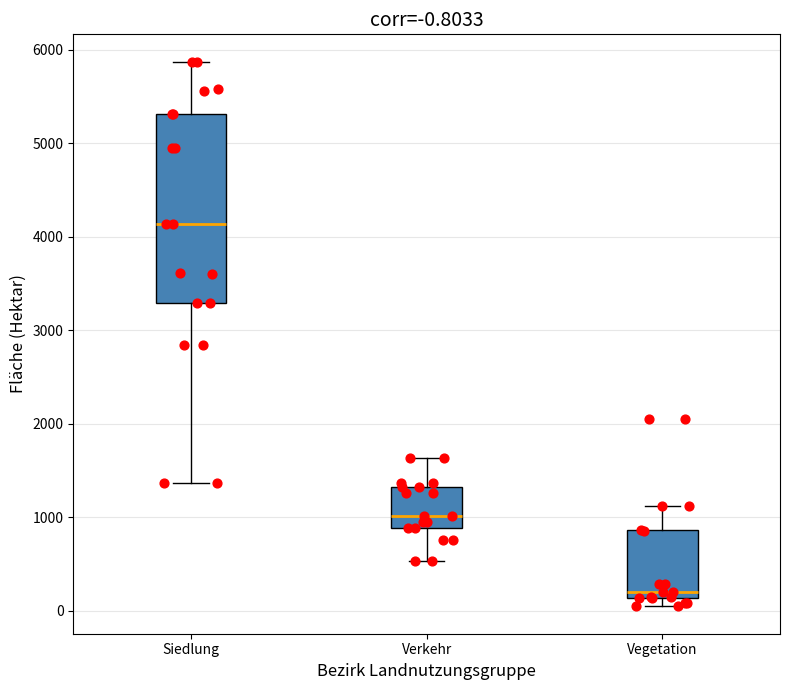

Comparing the boxes themselves (not the whiskers), which one is the tallest?

Siedlung